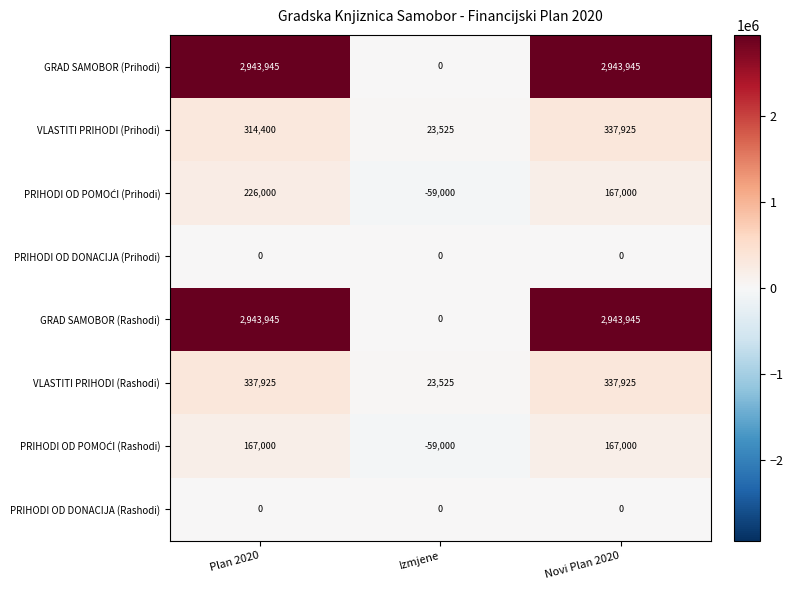

The value of PRIHODI OD DONACIJA (Rashodi) at Izmjene is 0. True or false?

True